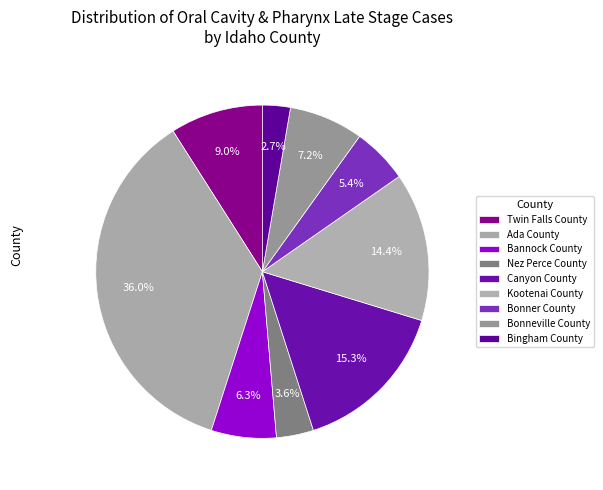

How many slices are in this pie chart?

9